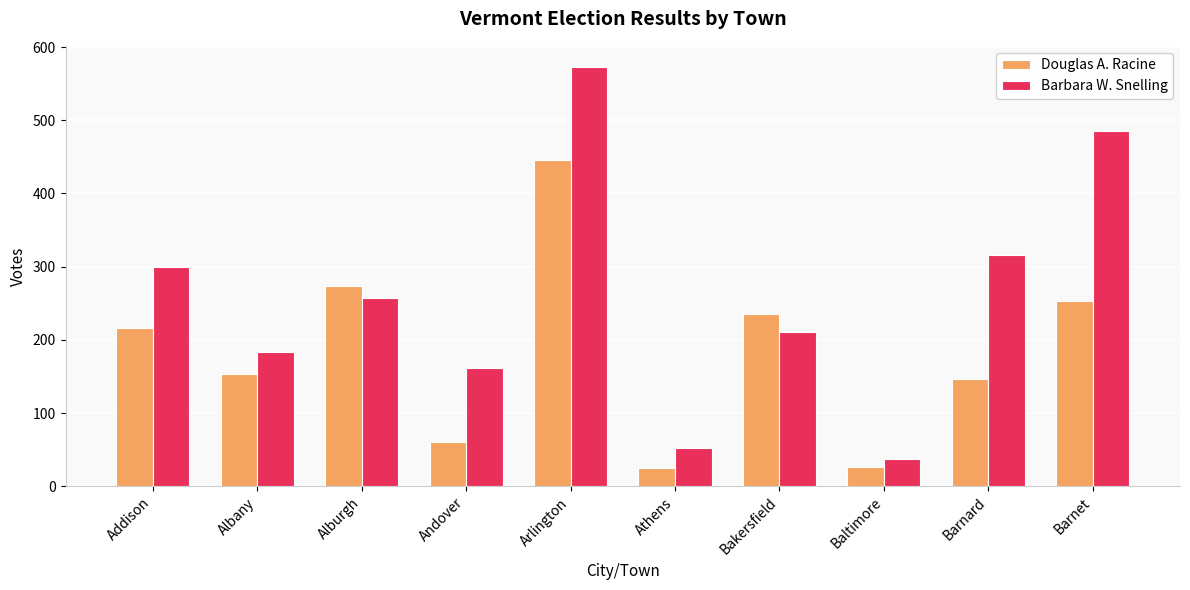

Read the Barbara W. Snelling value at Alburgh, to the nearest 100.

300